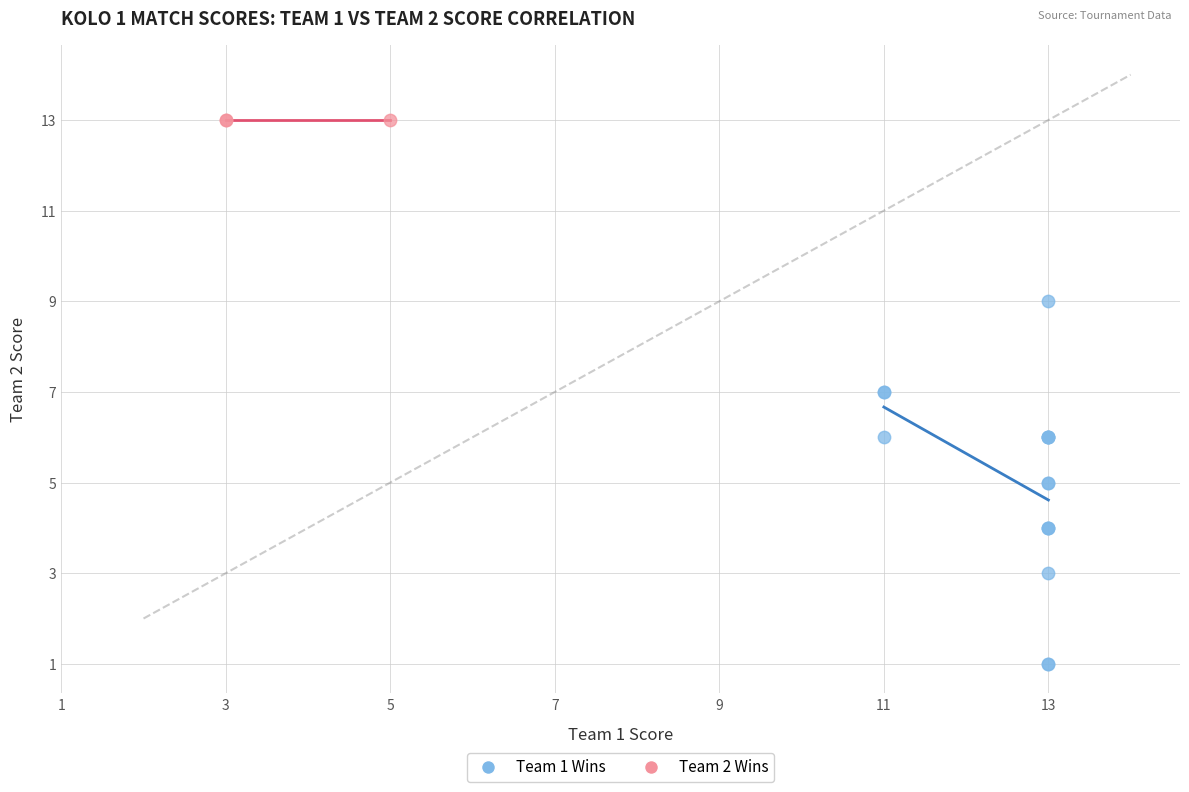

Which series reaches the minimum Y coordinate?

Team 1 Wins